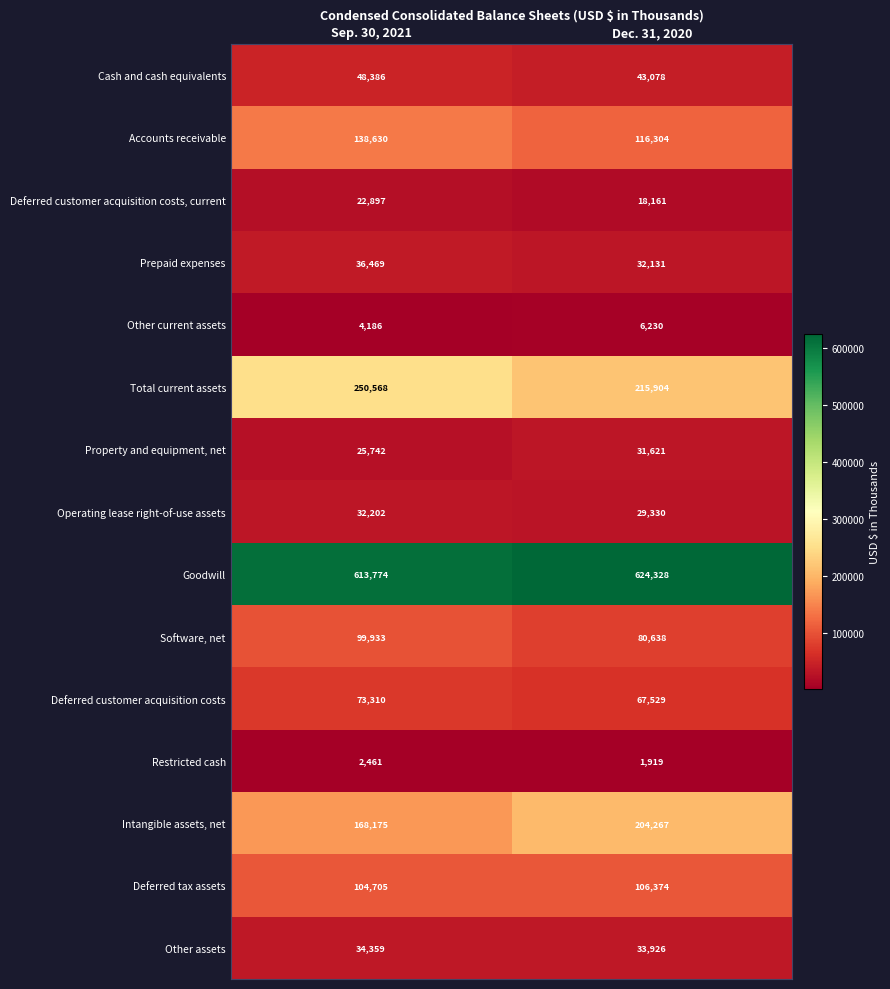

What is the total value across all series at Sep. 30, 2021?

1655797